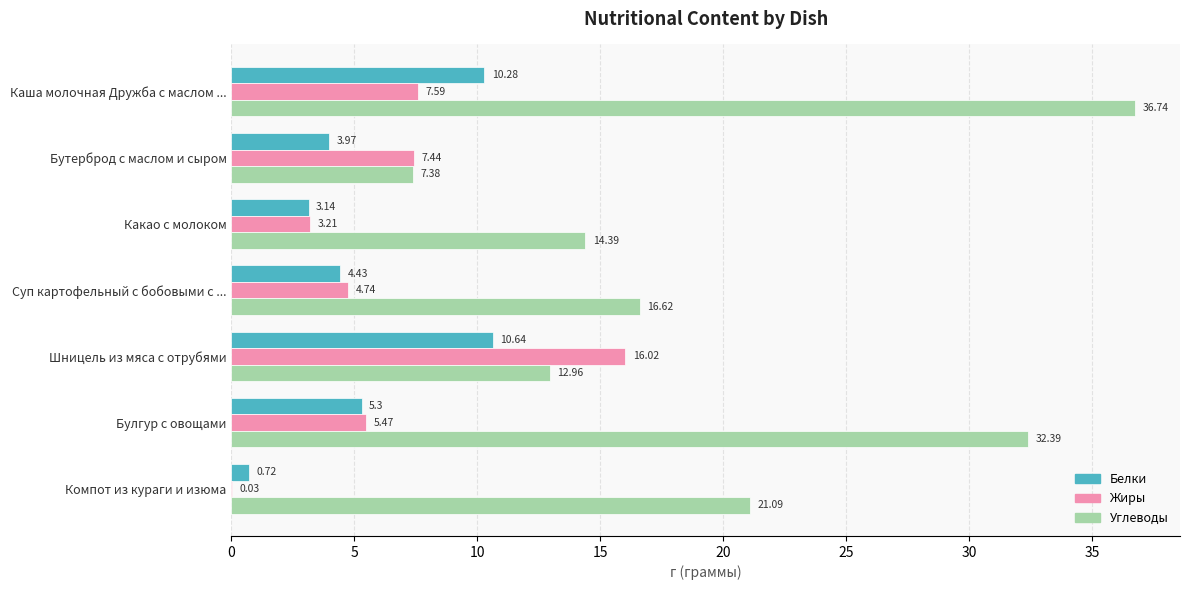

Which series changed the most between Каша молочная Дружба с маслом ... and Шницель из мяса с отрубями?

Углеводы